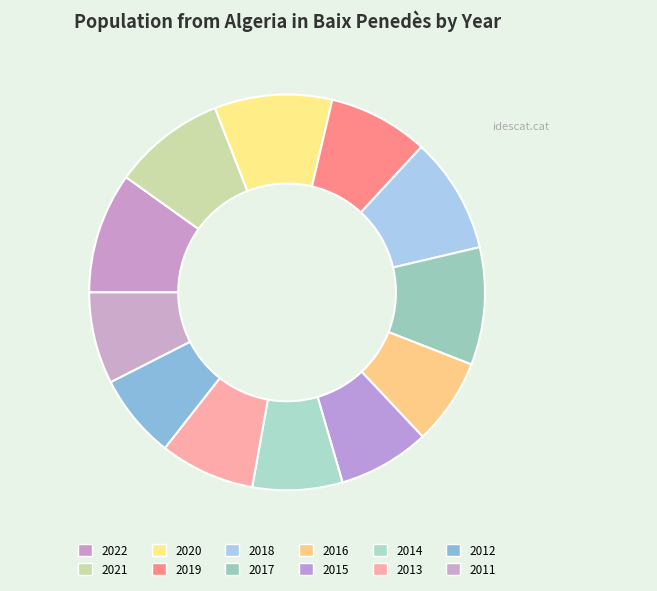

How many segments does this pie chart have?

12